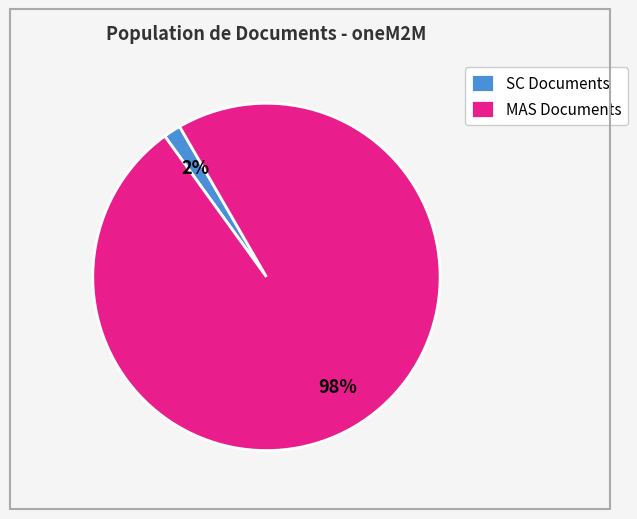

What percentage is the MAS Documents slice, to the nearest percent?

98%